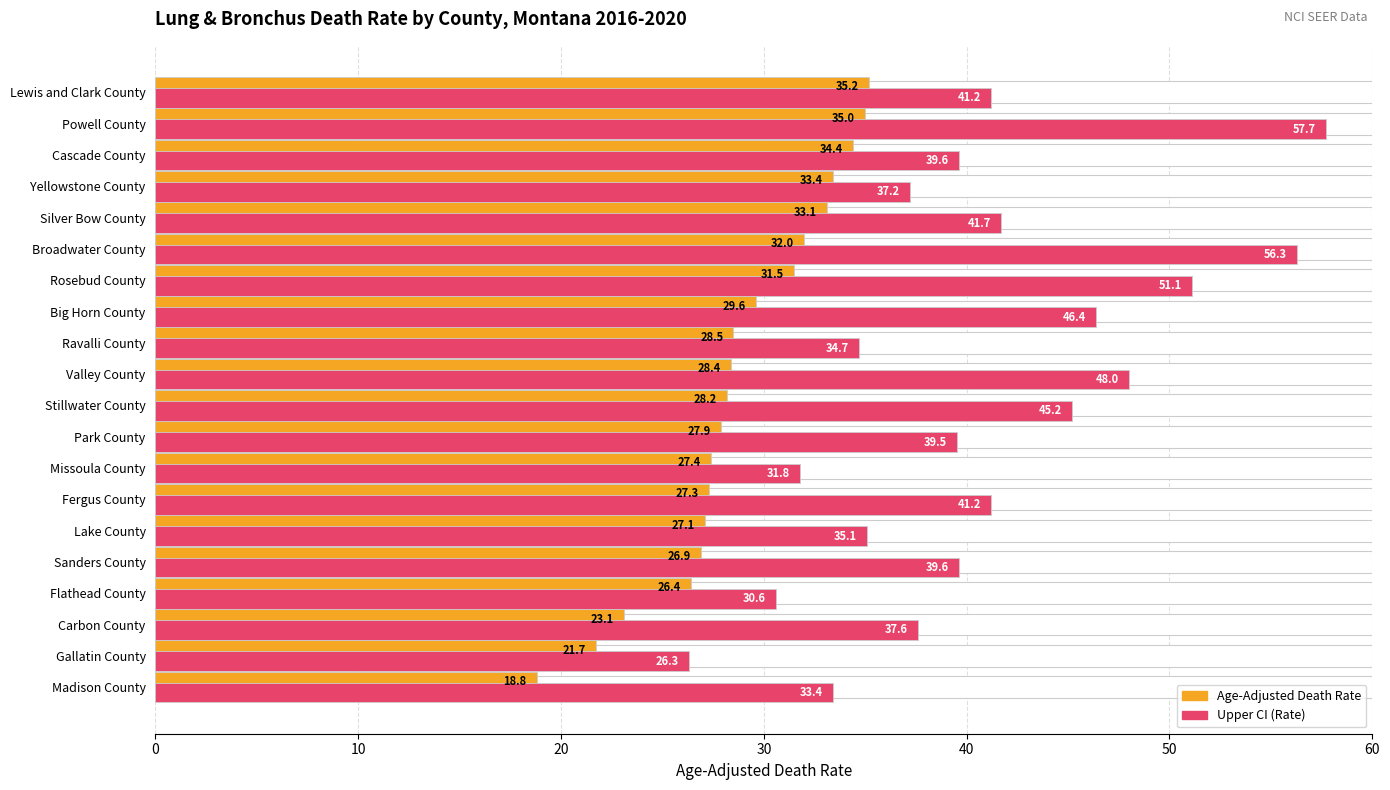

What are all the series names shown in the legend?

Age-Adjusted Death Rate, Upper CI (Rate)